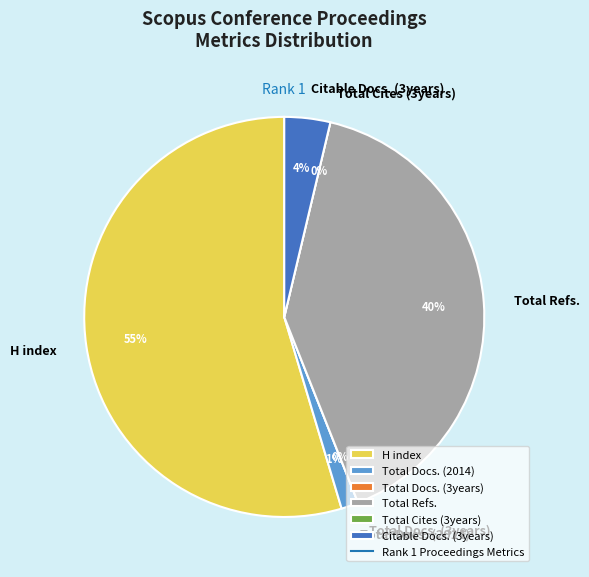

To the nearest percent, what is the difference between the Total Refs. and Total Docs. (3years) slice percentages?

40%